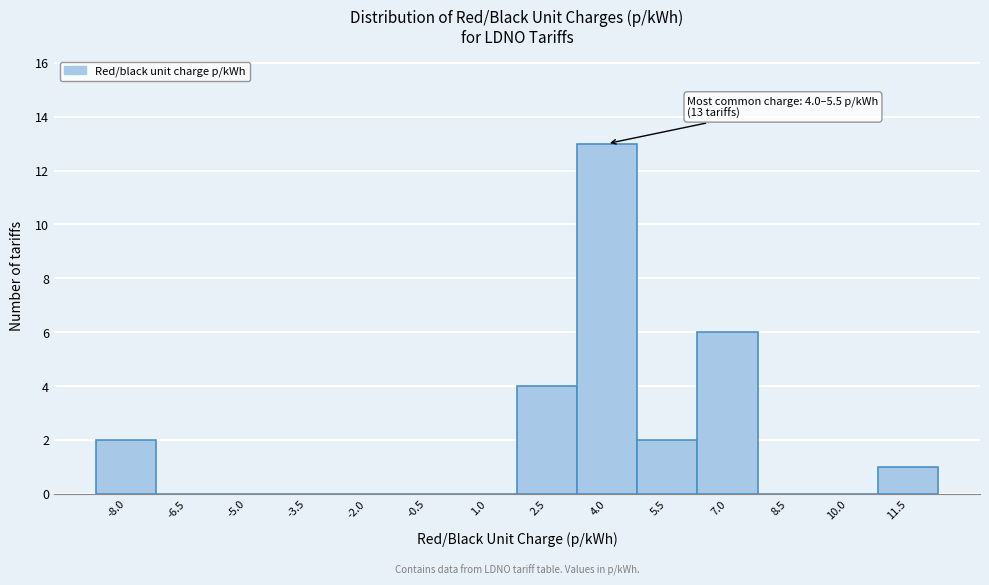

Reading right to left, transcribe all the data shown in this chart.

11.5=1	10.0=0	8.5=0	7.0=6	5.5=2	4.0=13	2.5=4	1.0=0	-0.5=0	-2.0=0	-3.5=0	-5.0=0	-6.5=0	-8.0=2